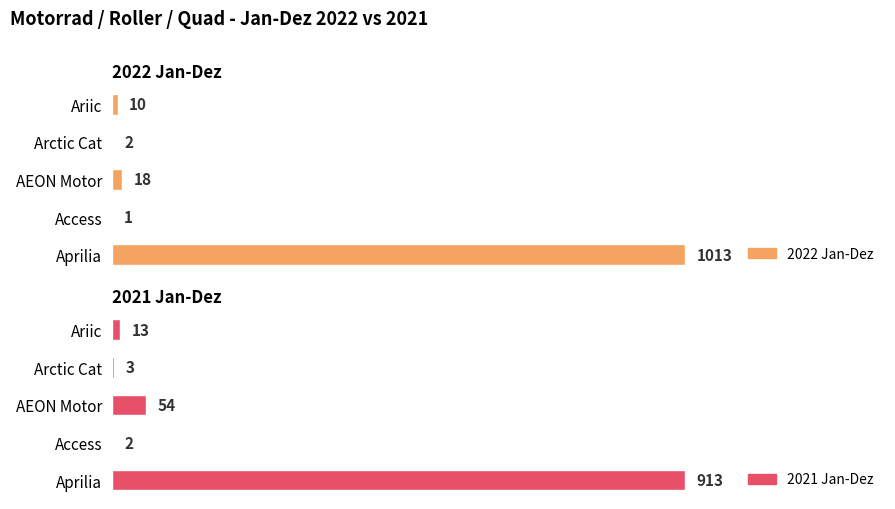

How many distinct data groups are displayed?

2